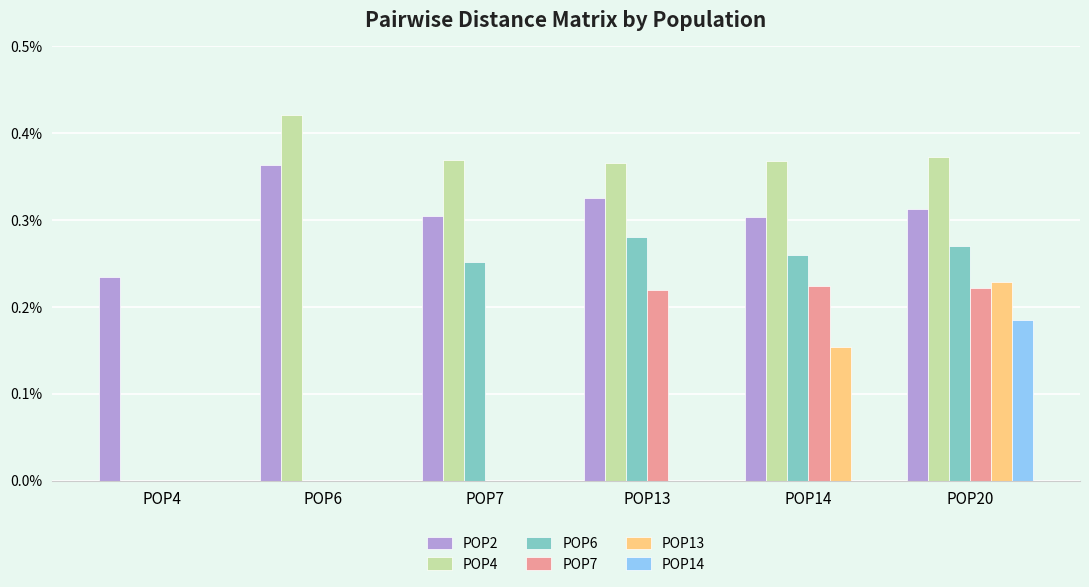

What are all the series names shown in the legend?

POP2, POP4, POP6, POP7, POP13, POP14